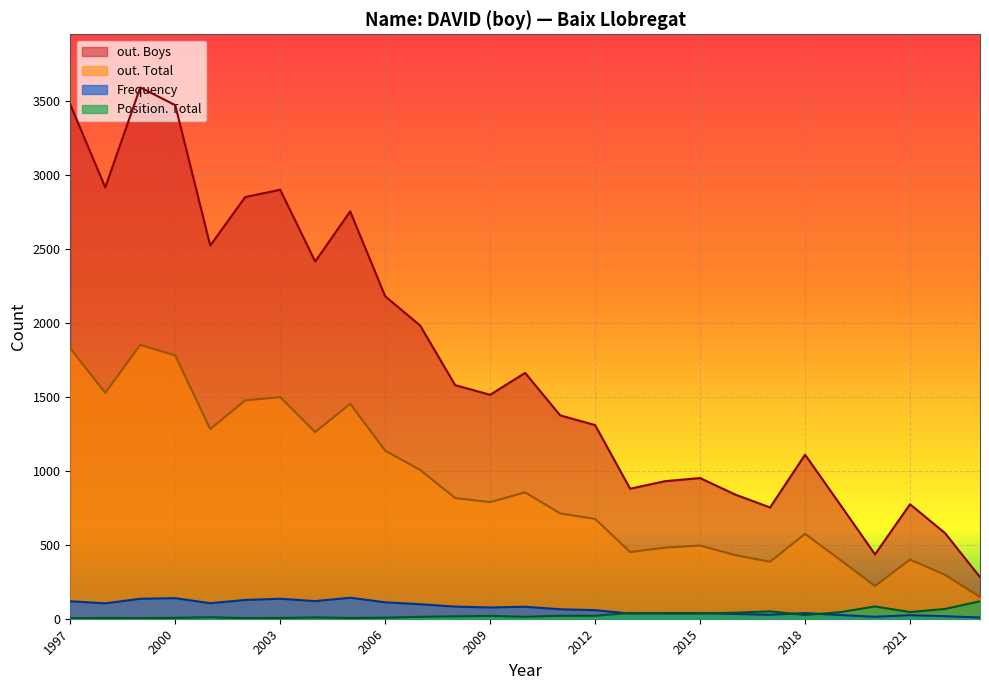

Which series has the largest total across all categories?

out. Boys